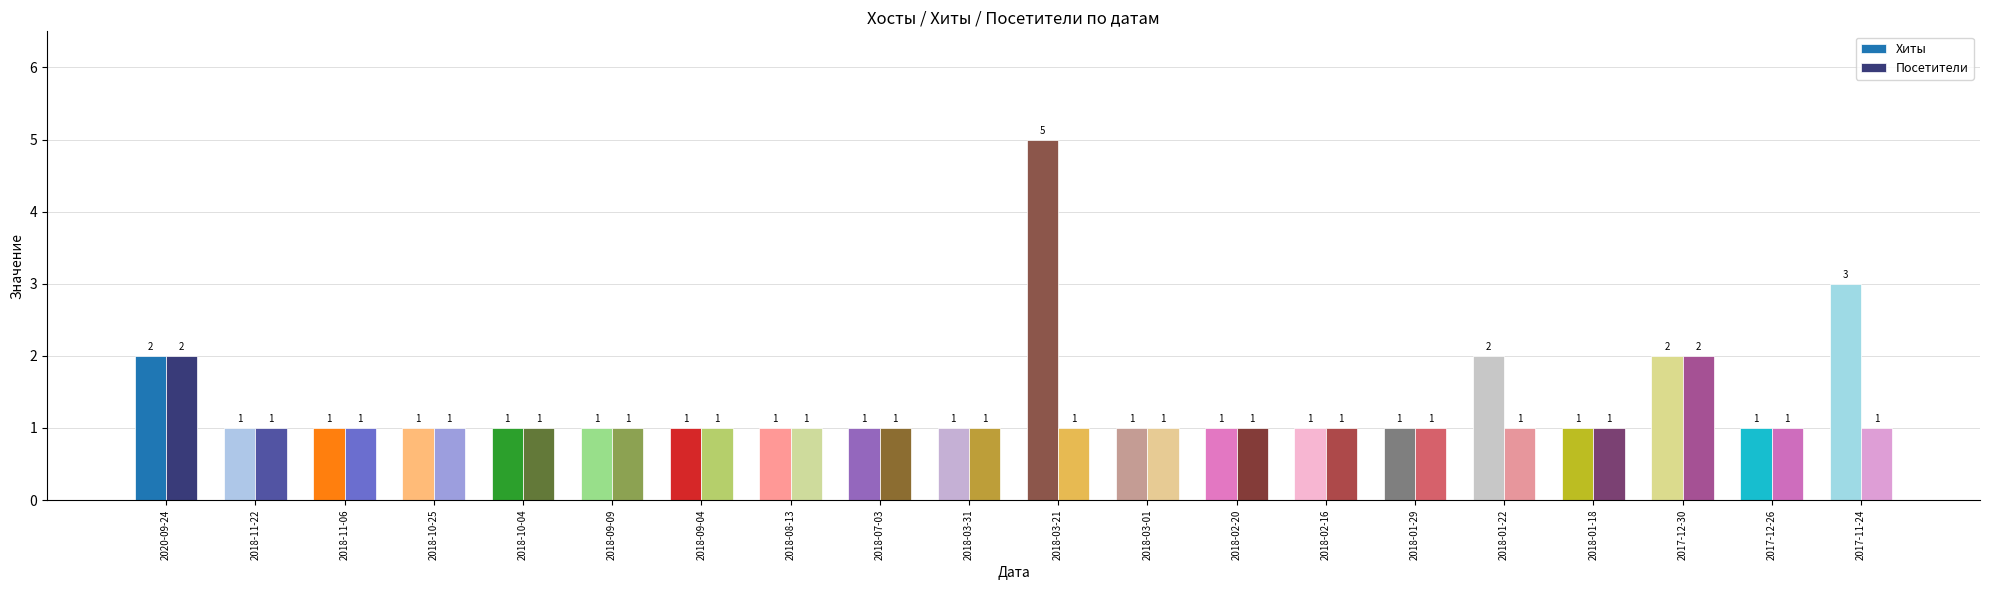

Is it true that Хиты equals 1 at 2018-03-01?

True